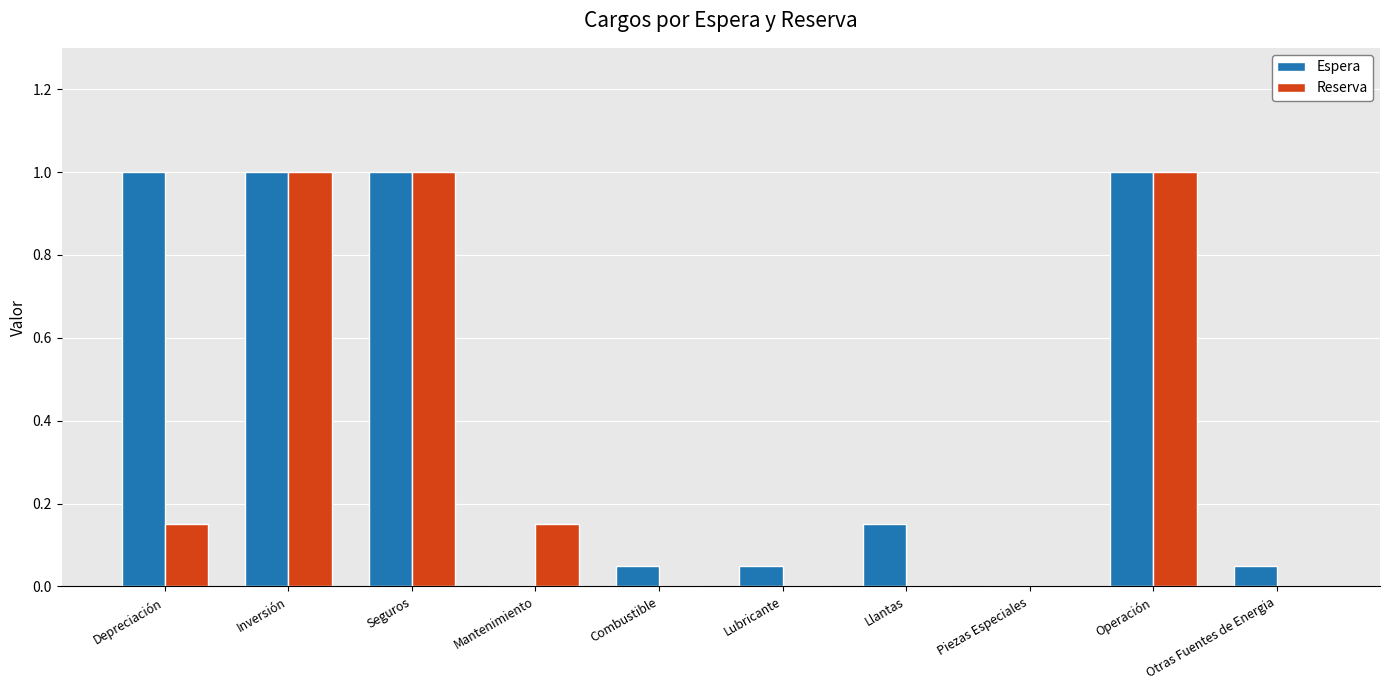

Is the value of Reserva at Depreciación greater than the value of Espera at Inversión?

No